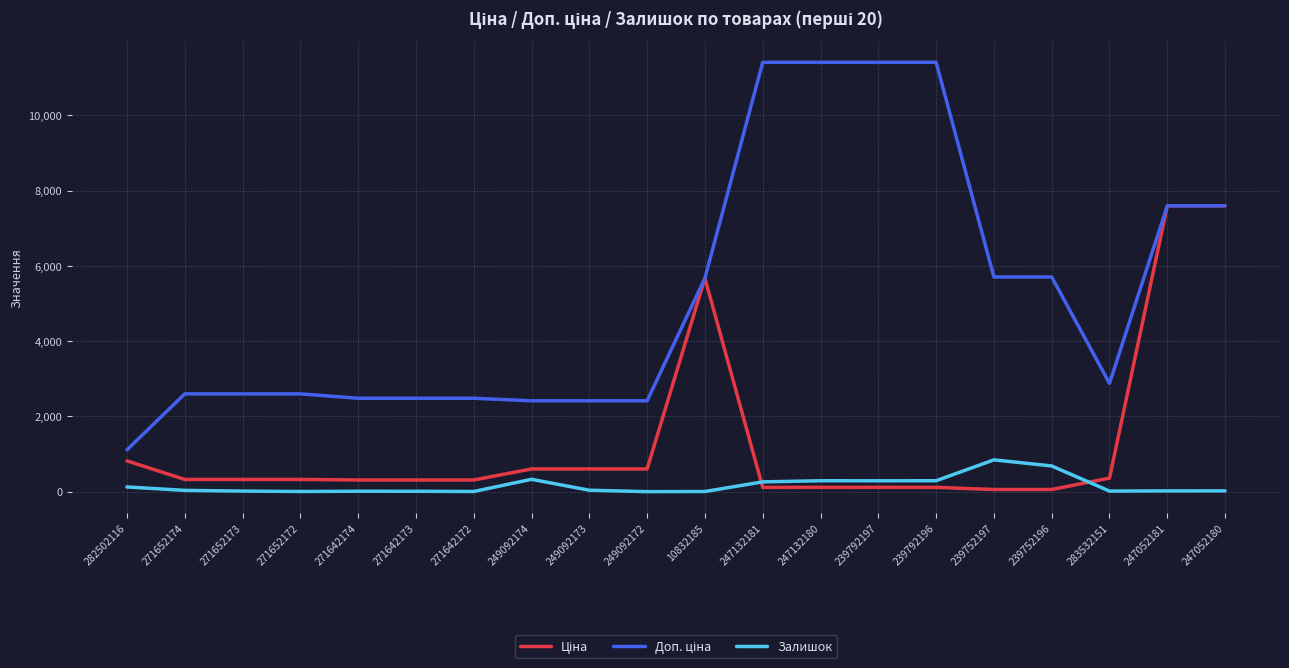

What is the sum of the Залишок values at 239792197 and 239752197?

1134.0